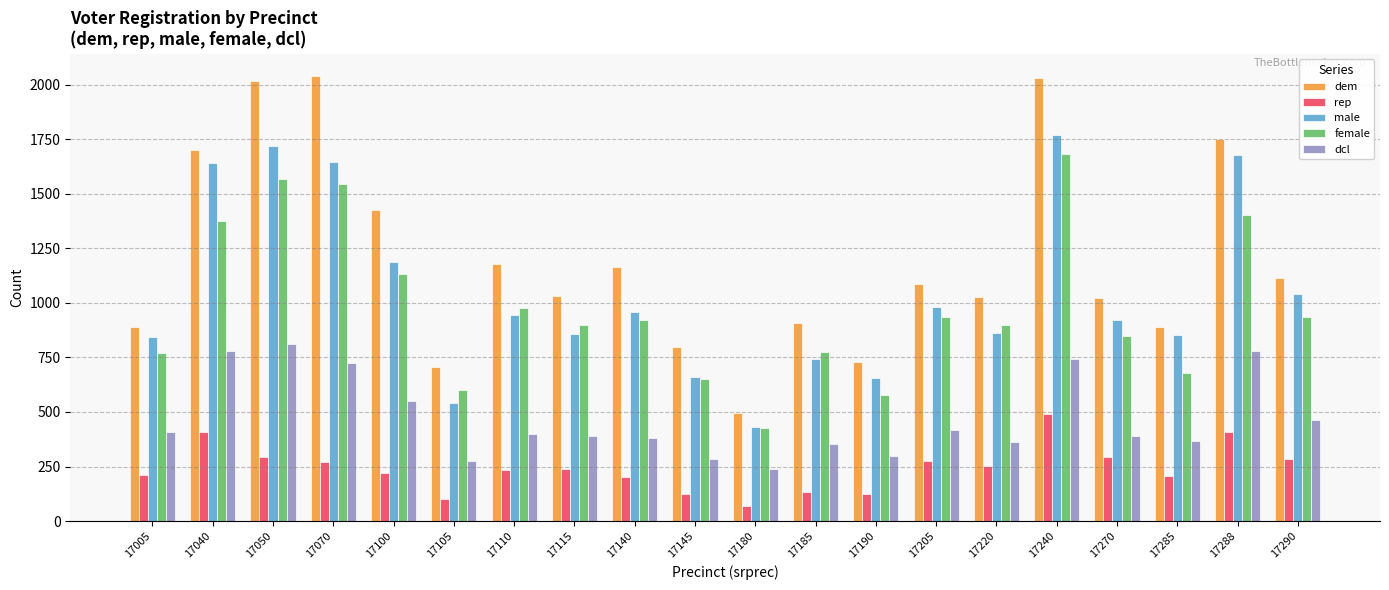

How many groups of bars are there?

20